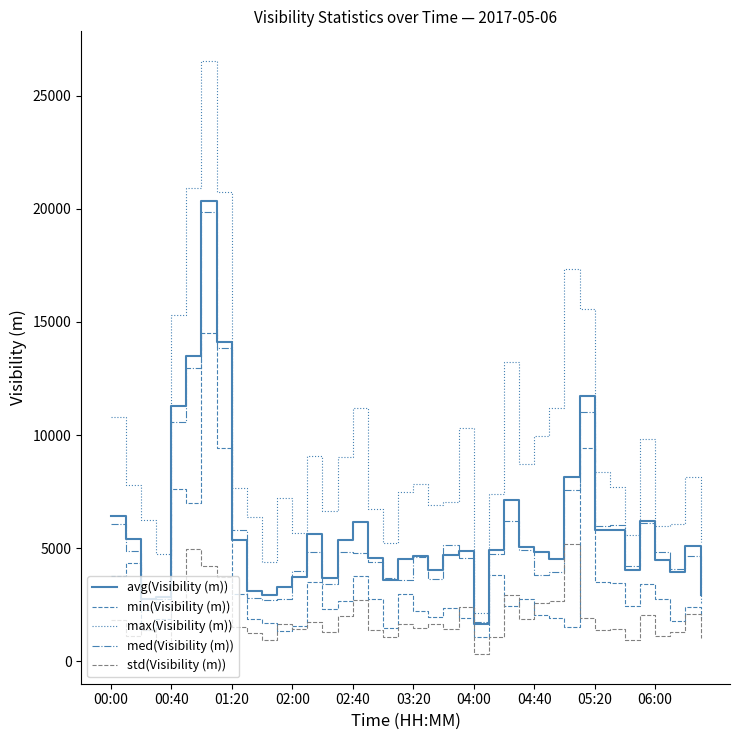

True or false: std(Visibility (m)) and max(Visibility (m)) intersect in this chart.

False